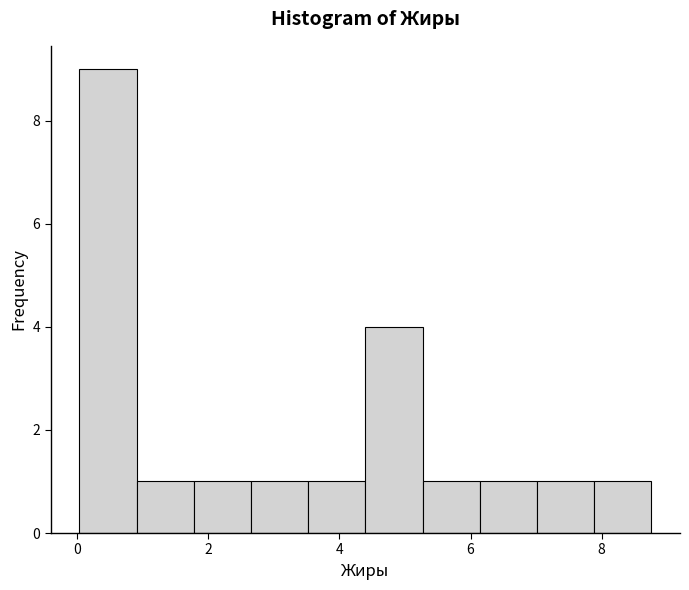

Reading left to right, transcribe this chart: for each bar, give the range it covers on the x-axis and its height. Neither the bar edges nor the heights are printed on the chart, so give them approximately, as read against the axes.

0.0 to 1.0: 9
1.0 to 1.8: 1
1.8 to 2.6: 1
2.6 to 3.6: 1
3.6 to 4.4: 1
4.4 to 5.2: 4
5.2 to 6.2: 1
6.2 to 7.0: 1
7.0 to 7.8: 1
7.8 to 8.8: 1